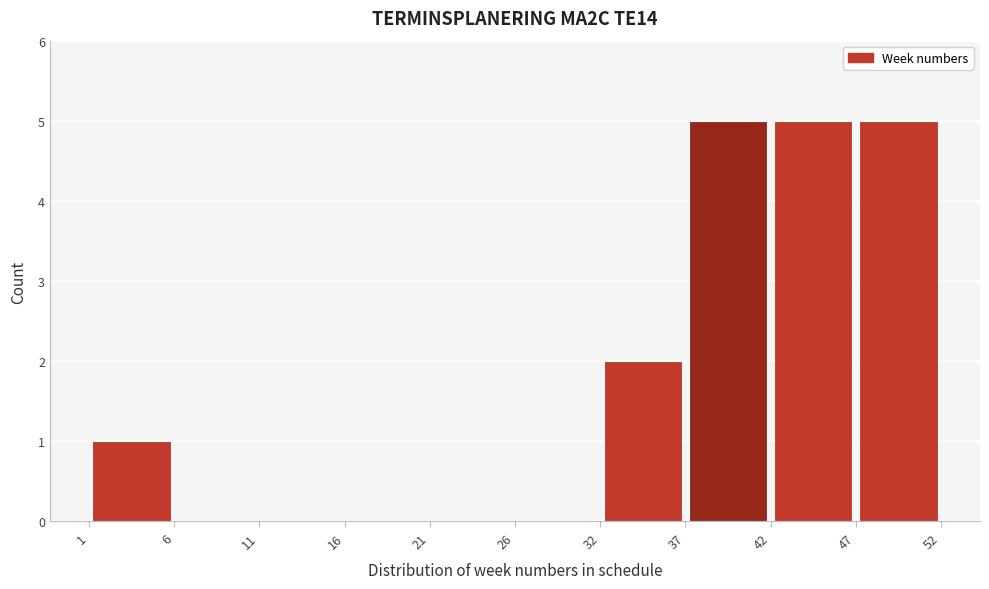

How tall is the bar that spans 47 to 52 on the x-axis? The values are not printed on the chart, so give them approximately, as read against the axis.

5